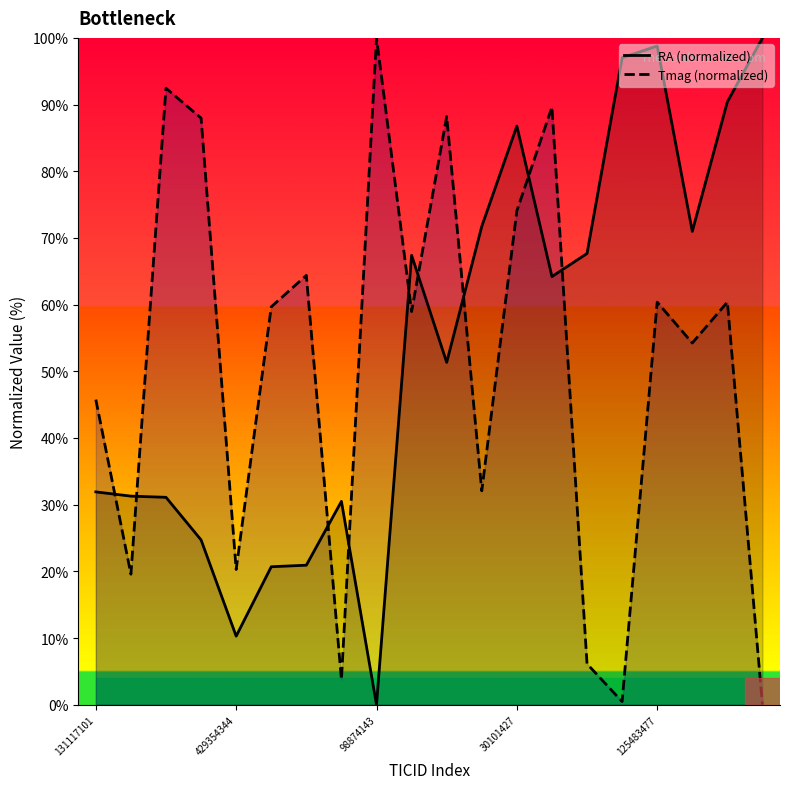

True or false: RA (normalized) has a value of 67.7 at 125483477.

False